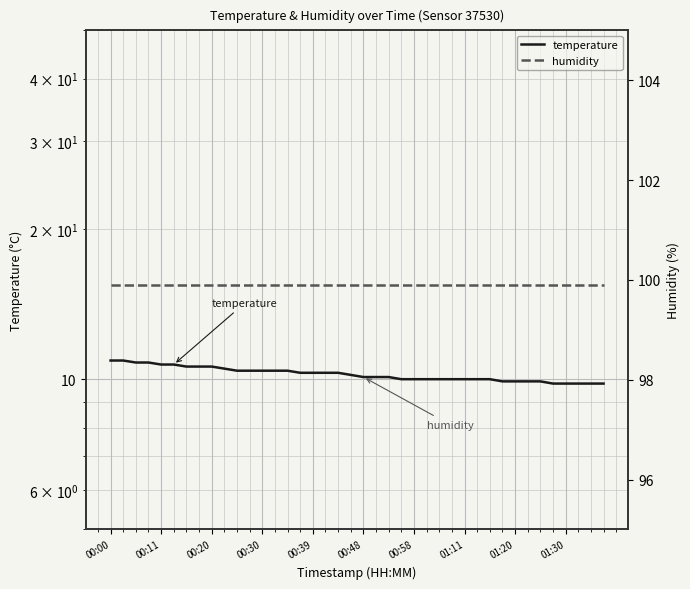

At which category is the sum across all series the highest?

00:00